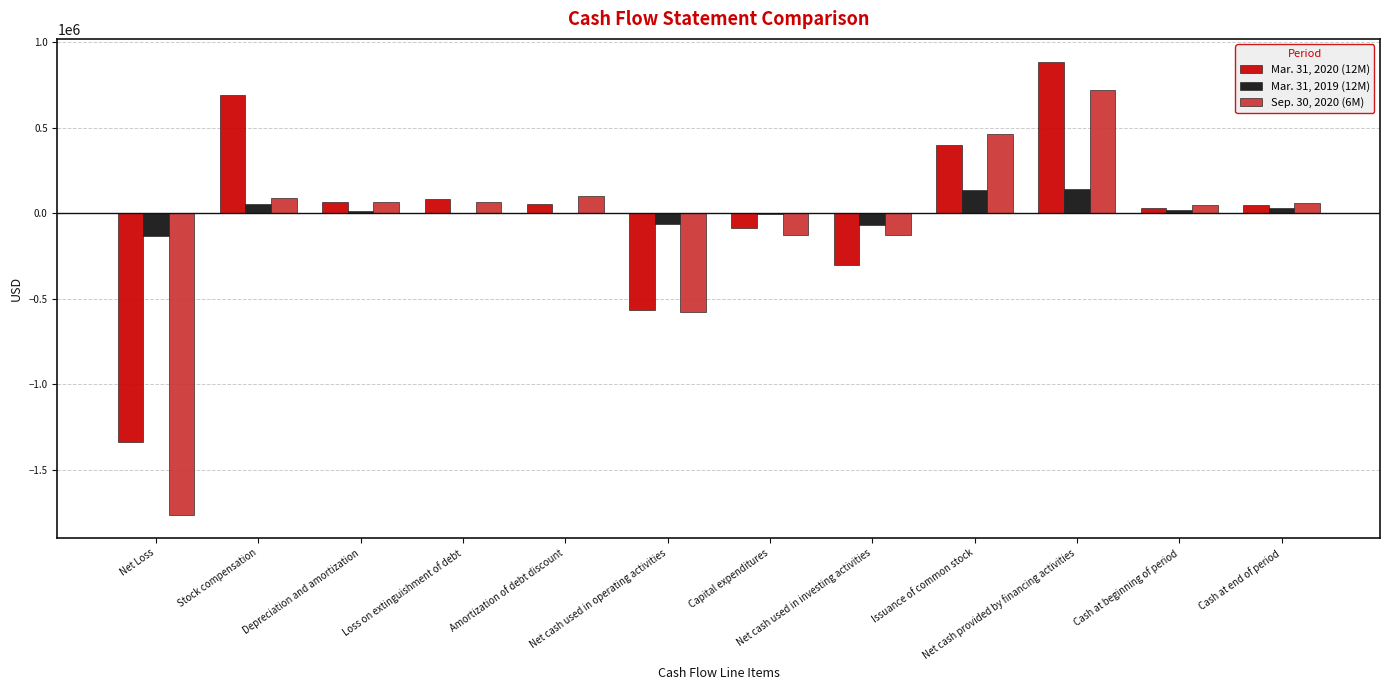

Which series has the widest spread of values?

Sep. 30, 2020 (6M)